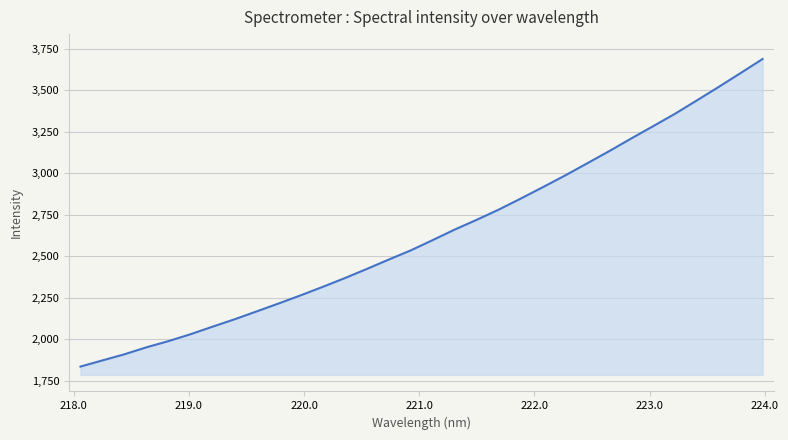

What is the average value?

2634.9